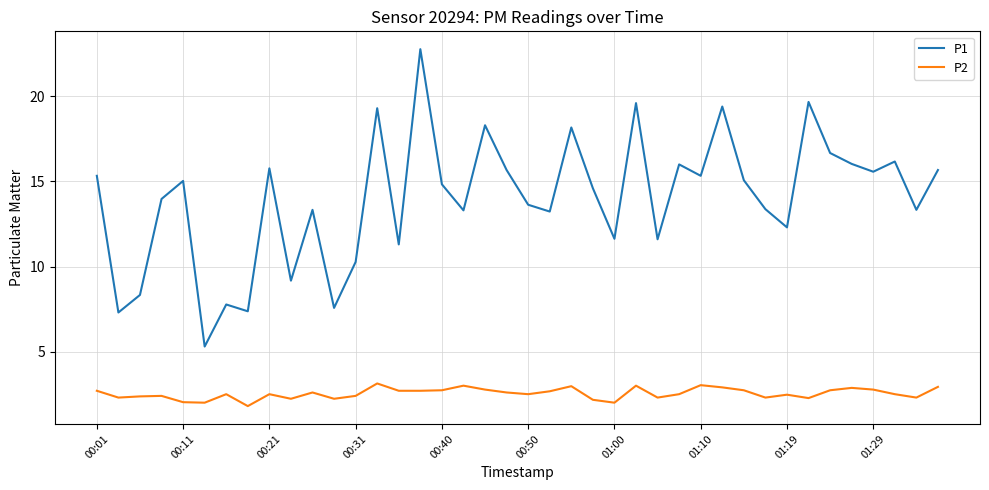

What is the difference between the maximum and minimum values in the P1 series?

17.5